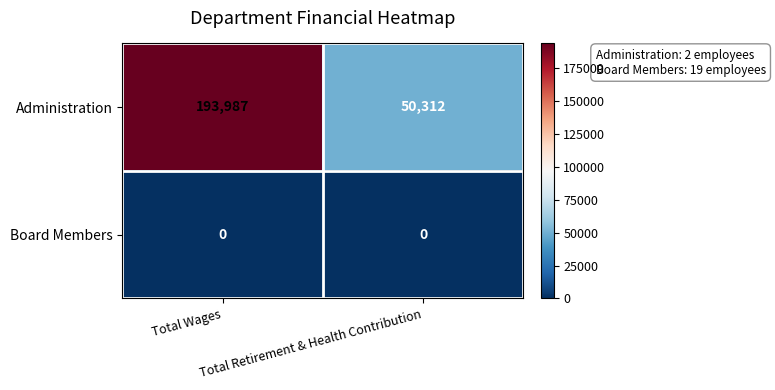

Count the number of categories in the chart.

2